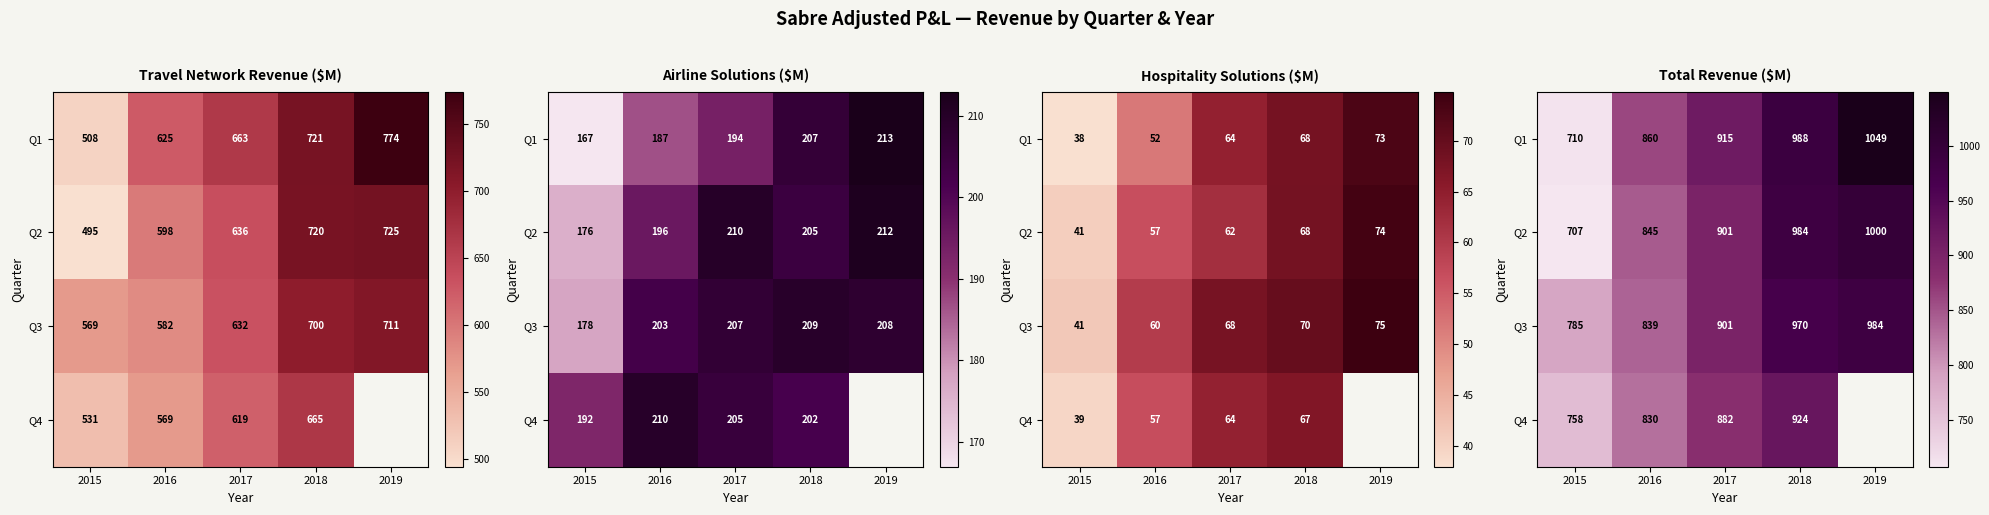

What is the approximate value of Q1 at 2015?

710.3